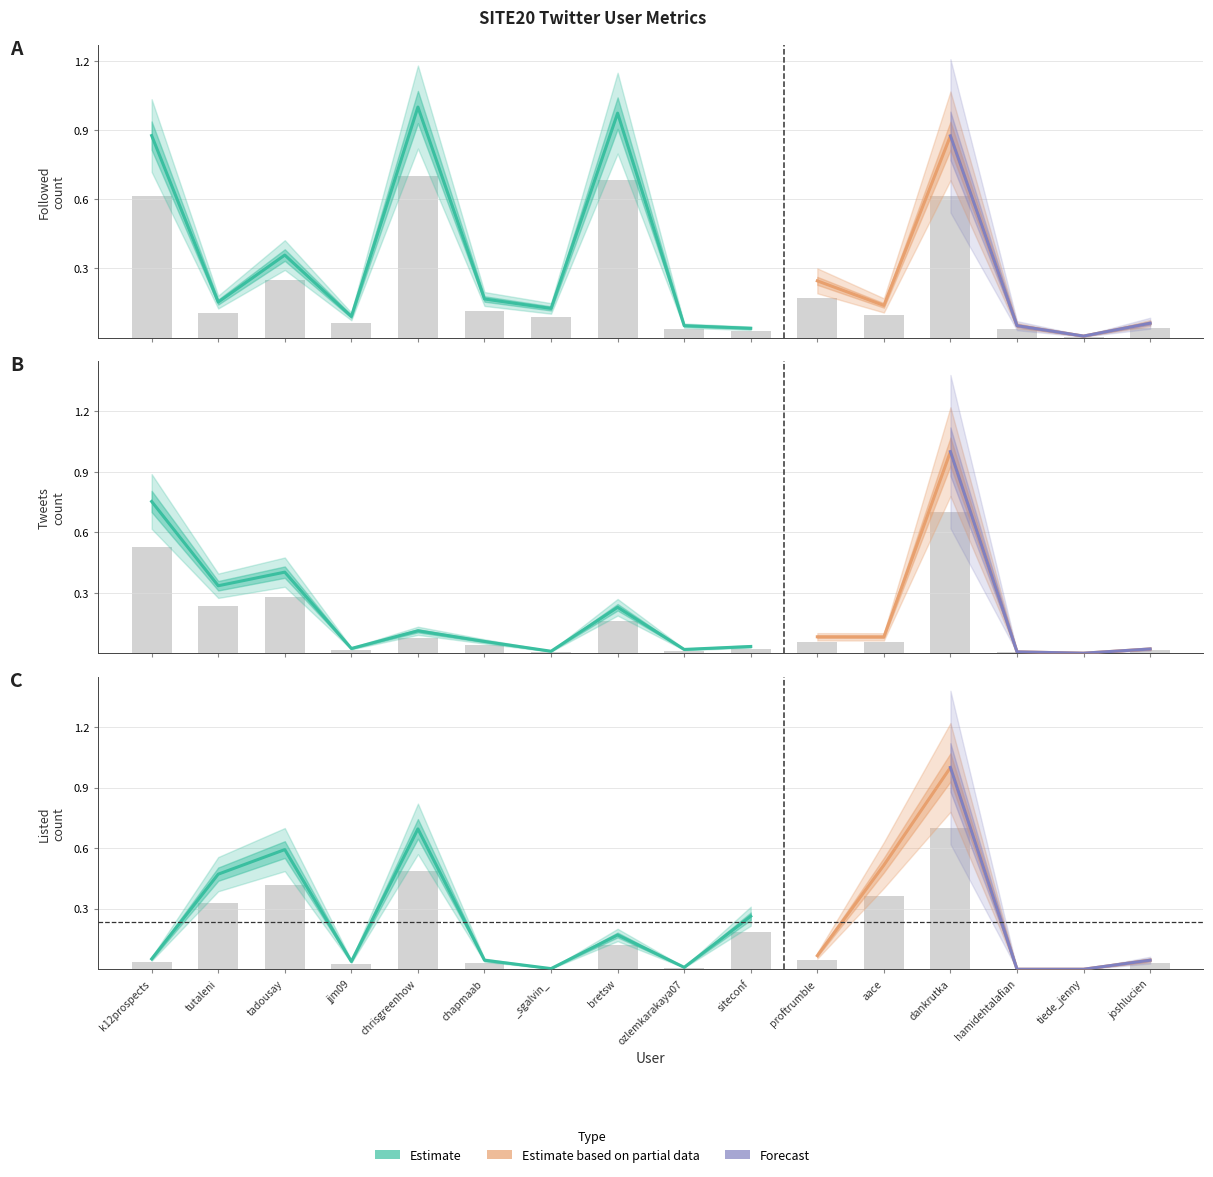

Reading left to right, transcribe all the data shown in this chart.

Followed: k12prospects=0.6	tutaleni=0.1	tadousay=0.3	jjm09=0.1	chrisgreenhow=0.7	chapmaab=0.1	_sgalvin_=0.1	bretsw=0.7	ozlemkarakaya07=0.0	siteconf=0.0	proftrumble=0.2	aace=0.1	dankrutka=0.6	hamidehtalafian=0.0	tiede_jenny=0.0	joshlucien=0.0
Tweets: k12prospects=0.5	tutaleni=0.2	tadousay=0.3	jjm09=0.0	chrisgreenhow=0.1	chapmaab=0.0	_sgalvin_=0.0	bretsw=0.2	ozlemkarakaya07=0.0	siteconf=0.0	proftrumble=0.1	aace=0.1	dankrutka=0.7	hamidehtalafian=0.0	tiede_jenny=0.0	joshlucien=0.0
Listed Count: k12prospects=0.0	tutaleni=0.3	tadousay=0.4	jjm09=0.0	chrisgreenhow=0.5	chapmaab=0.0	_sgalvin_=0.0	bretsw=0.1	ozlemkarakaya07=0.0	siteconf=0.2	proftrumble=0.0	aace=0.4	dankrutka=0.7	hamidehtalafian=0.0	tiede_jenny=0.0	joshlucien=0.0